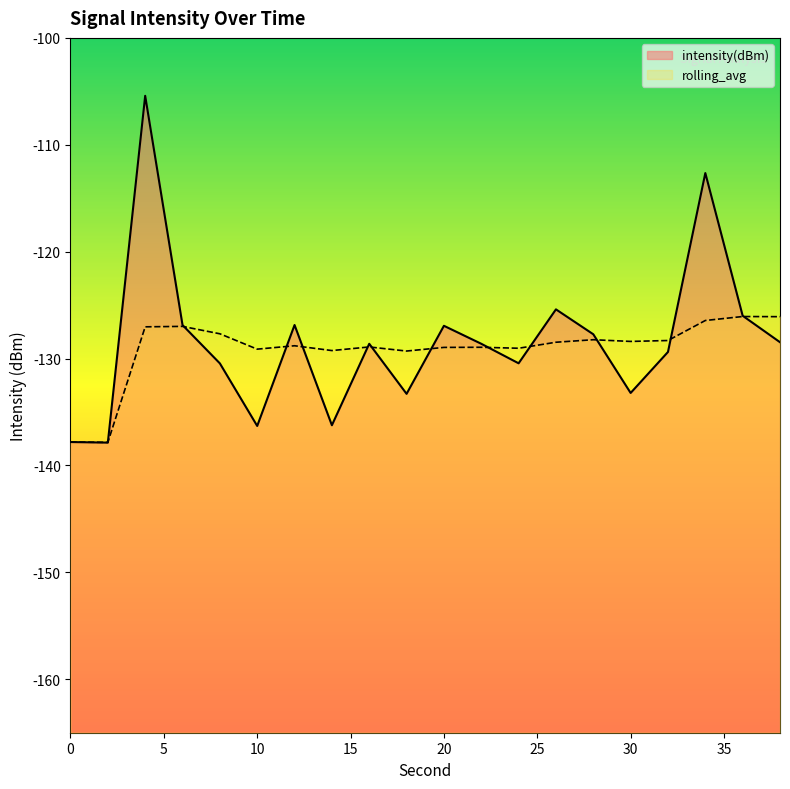

What is the minimum value for intensity(dBm)?

-137.9